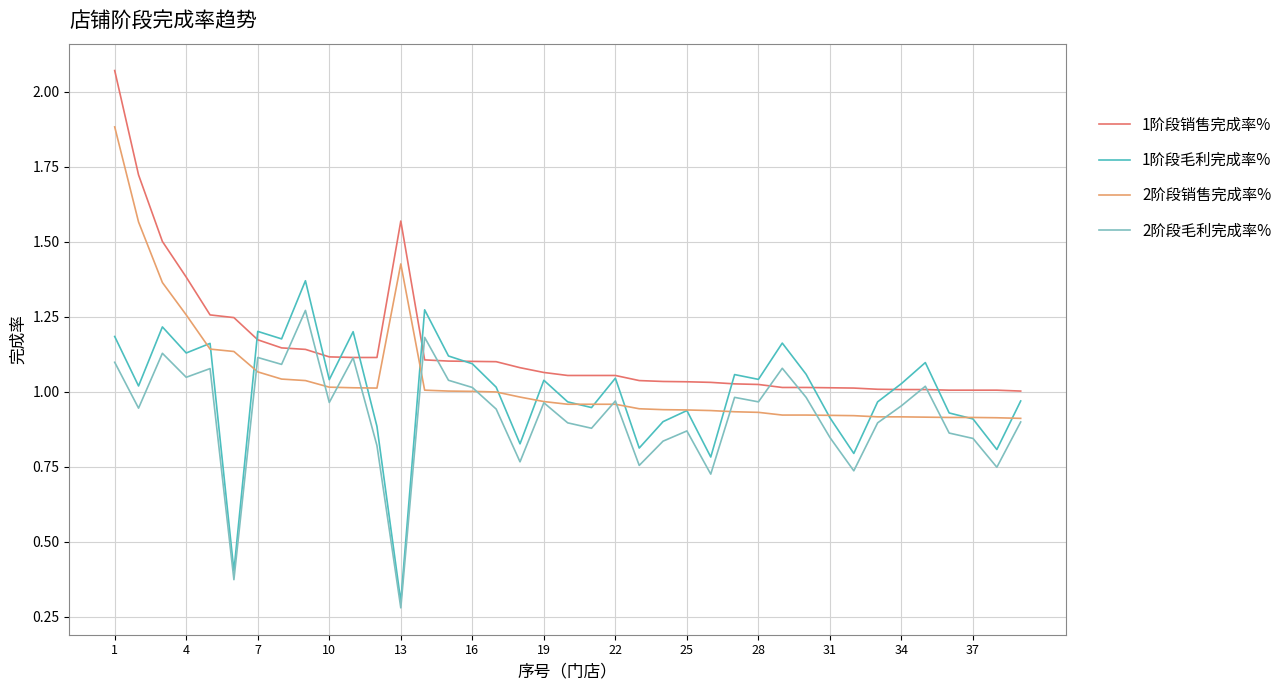

In 2阶段毛利完成率%, how many points are lower than both neighbors (excluding endpoints)?

13